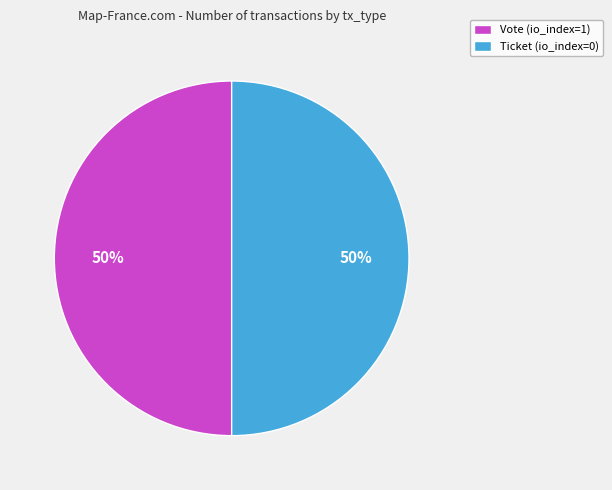

Approximately how many times larger is the value at Vote (io_index=1) compared to Ticket (io_index=0)?

1.0